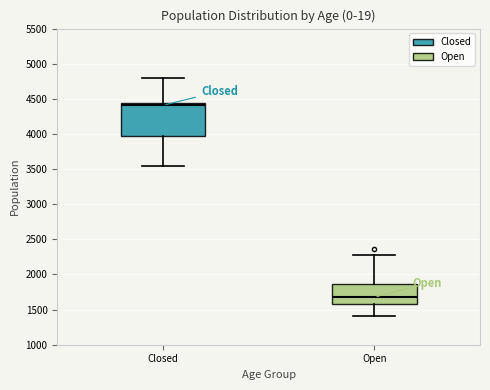

Where does the median line of the box for Open sit on the y-axis? The values are not printed on the chart, so give them approximately, as read against the axis.

1700